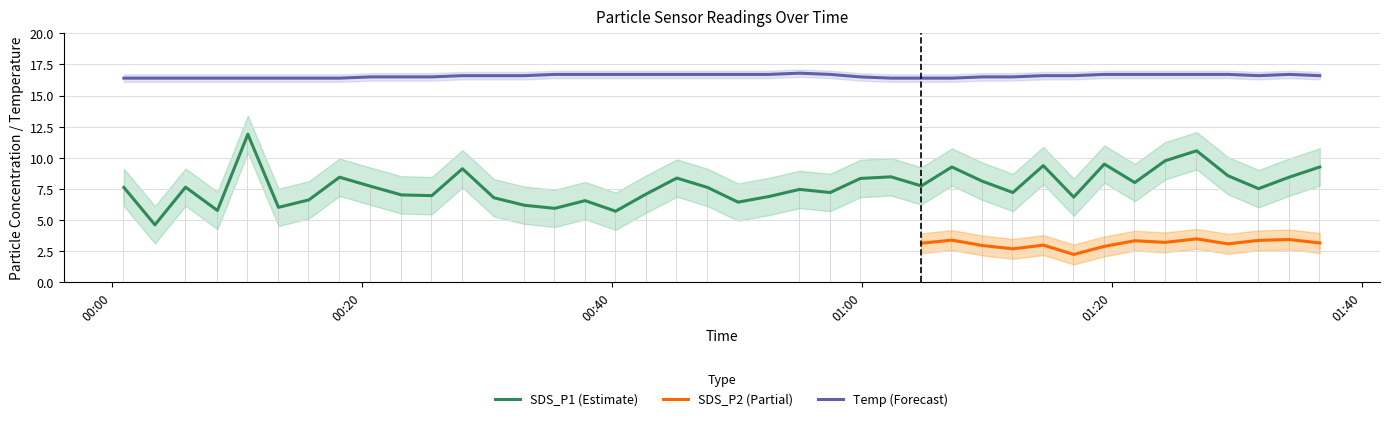

Where is Temp nearest to the value 16?

00:00